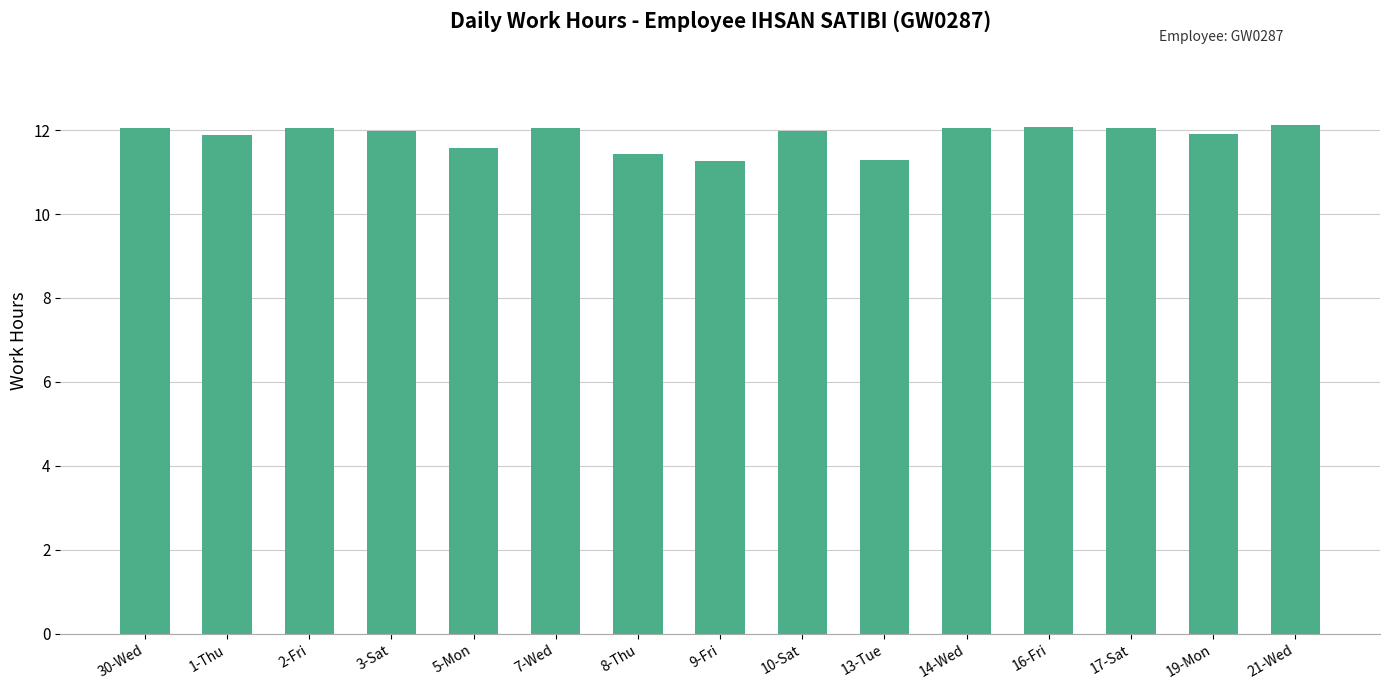

What is the difference between the maximum and second lowest values?

0.8